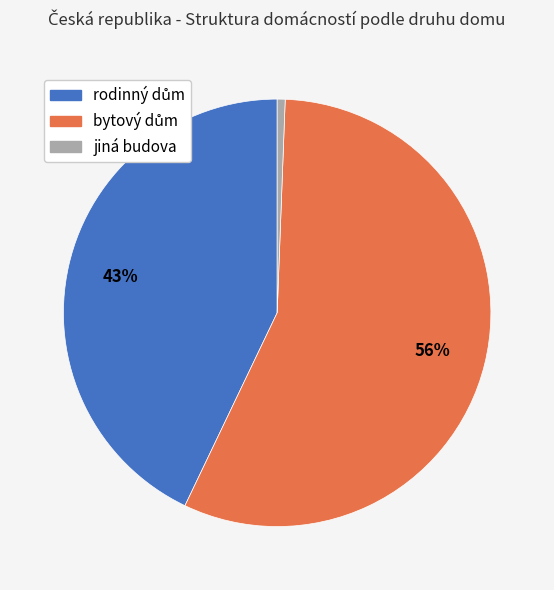

Is there any slice that represents more than half of the pie?

Yes